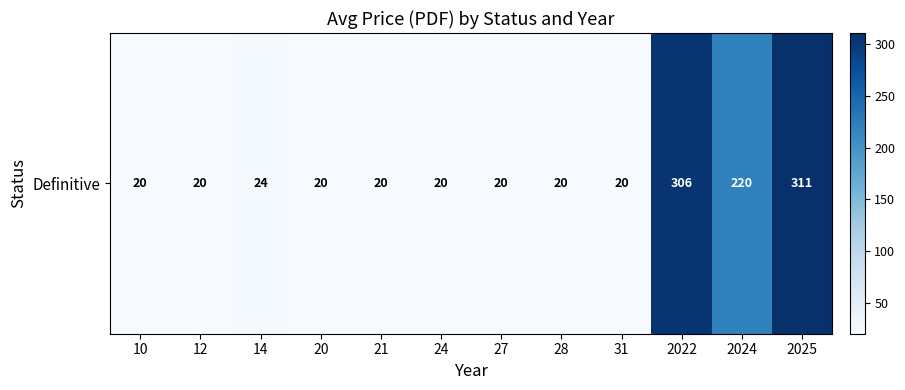

What is the sum of all values?

1020.6